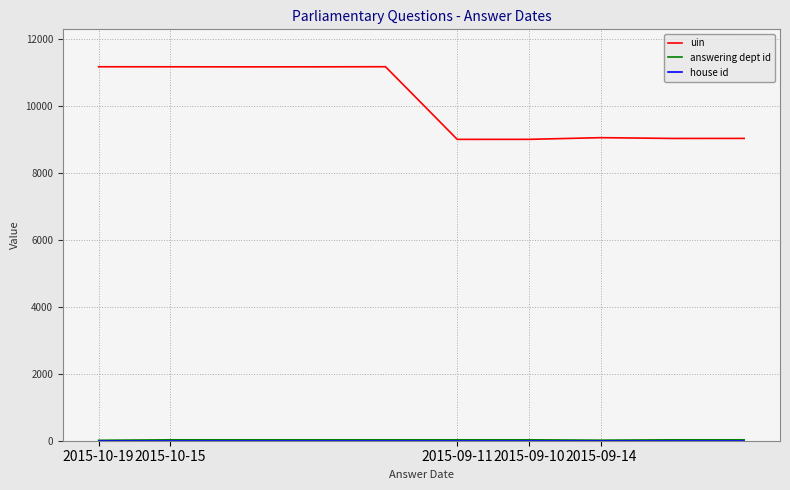

Does the chart display data point markers on the line(s)?

No